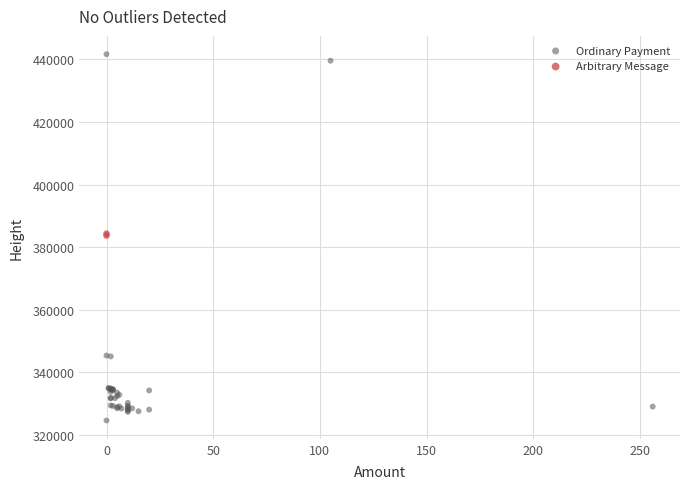

What are all the series names shown in the legend?

Ordinary Payment, Arbitrary Message